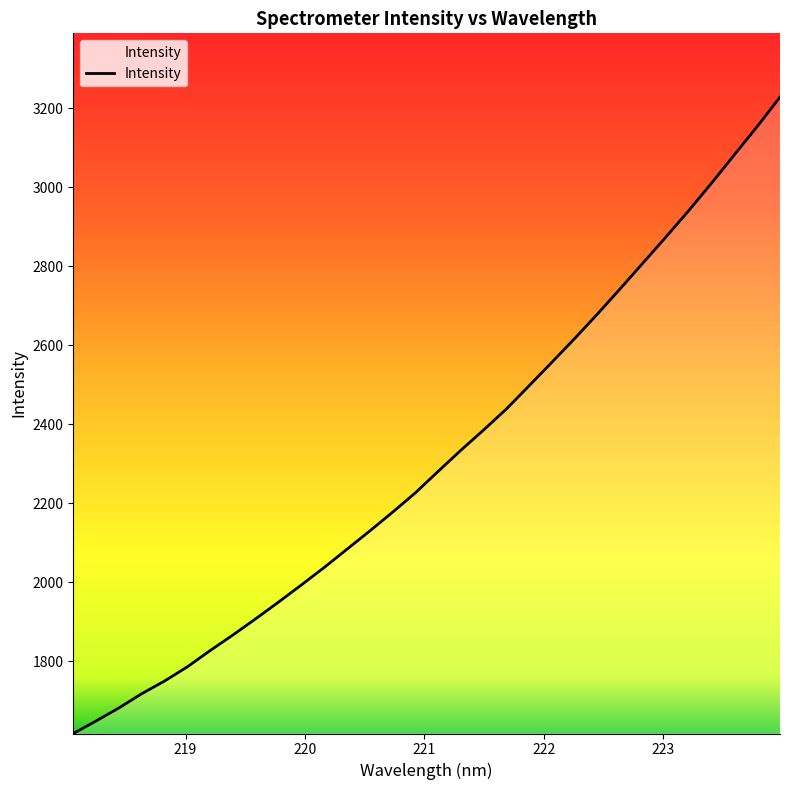

Reading left to right, list all the values displayed in this chart.

1617.2	1648.9	1681.9	1717.9	1750.0	1786.0	1827.2	1866.7	1907.8	1950.0	1993.3	2037.5	2083.7	2129.9	2177.4	2226.5	2280.9	2334.5	2385.9	2439.1	2498.1	2557.6	2617.7	2679.8	2743.8	2809.1	2874.3	2941.0	3010.4	3082.1	3153.4	3227.8